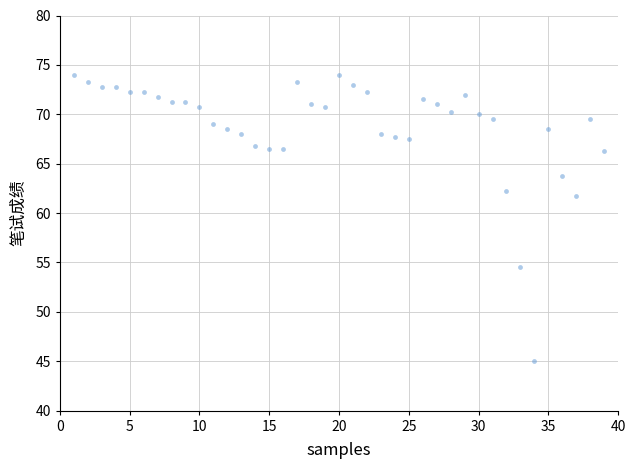

What Y value in the scatter plot is closest to 59?

61.8